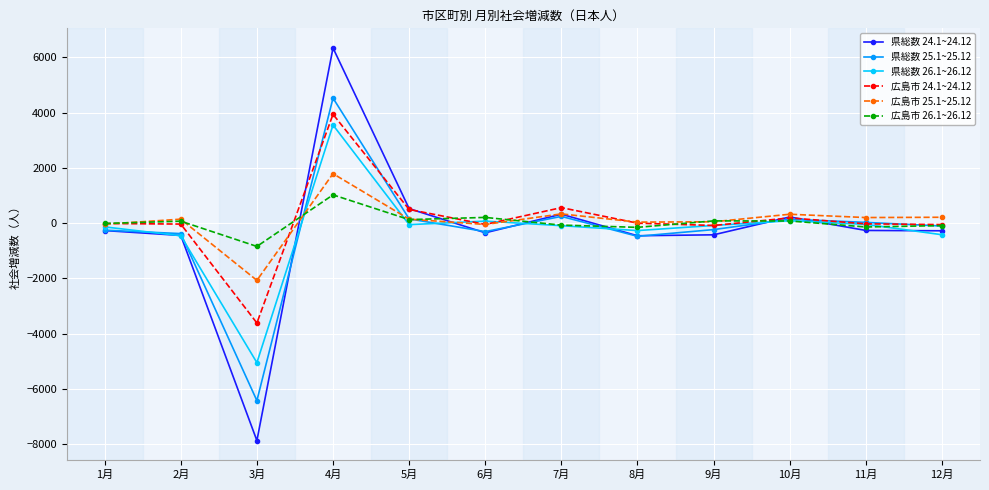

How many lines are shown in the chart?

6